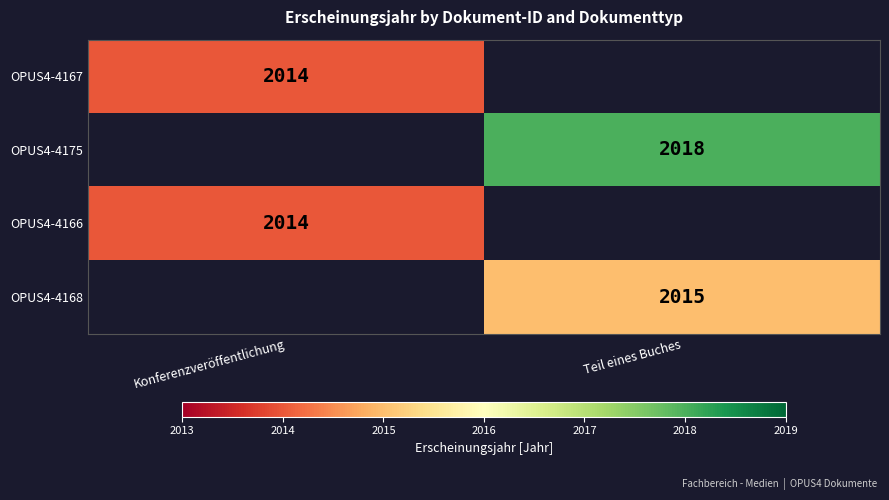

Which category has the highest value across all series?

Teil eines Buches